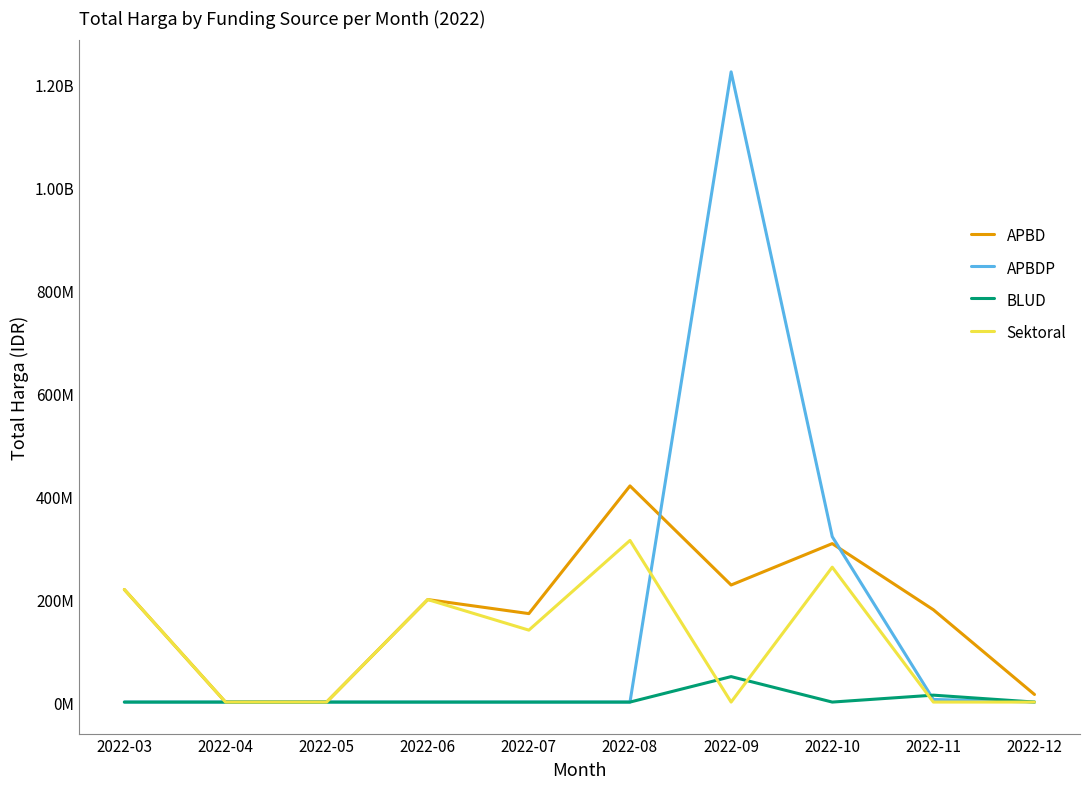

Reading left to right, transcribe all the data shown in this chart.

APBD: 2022-03=218702445	2022-04=0	2022-05=0	2022-06=199200000	2022-07=171925000	2022-08=420075000	2022-09=227477000	2022-10=307918150	2022-11=179398000	2022-12=14750000
APBDP: 2022-03=0	2022-04=0	2022-05=0	2022-06=0	2022-07=0	2022-08=0	2022-09=1224682000	2022-10=321493150	2022-11=5093000	2022-12=0
BLUD: 2022-03=0	2022-04=0	2022-05=0	2022-06=0	2022-07=0	2022-08=0	2022-09=49478000	2022-10=0	2022-11=13442000	2022-12=0
Sektoral: 2022-03=218702445	2022-04=0	2022-05=0	2022-06=199200000	2022-07=139800000	2022-08=314121780	2022-09=0	2022-10=262118150	2022-11=0	2022-12=0